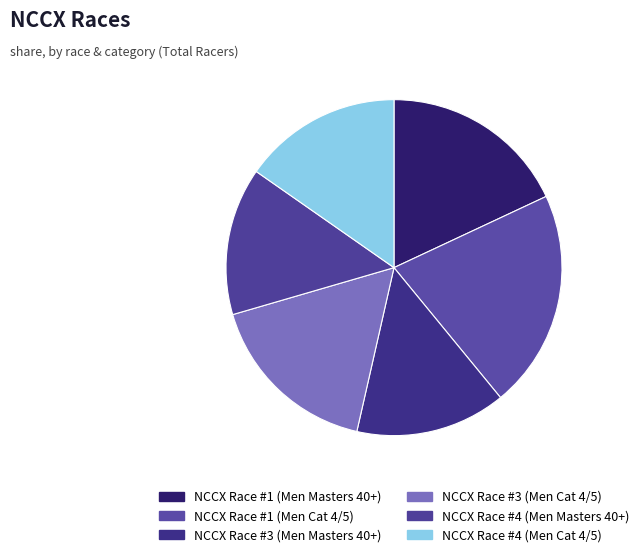

Count the number of slices in the pie.

6